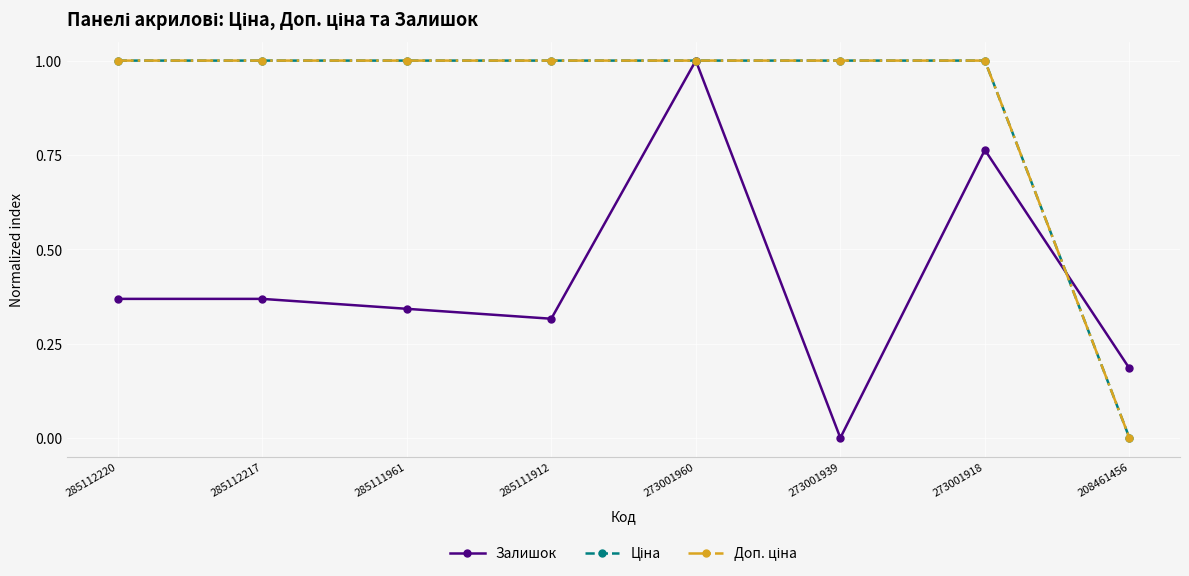

Does the chart have visible grid lines?

Yes